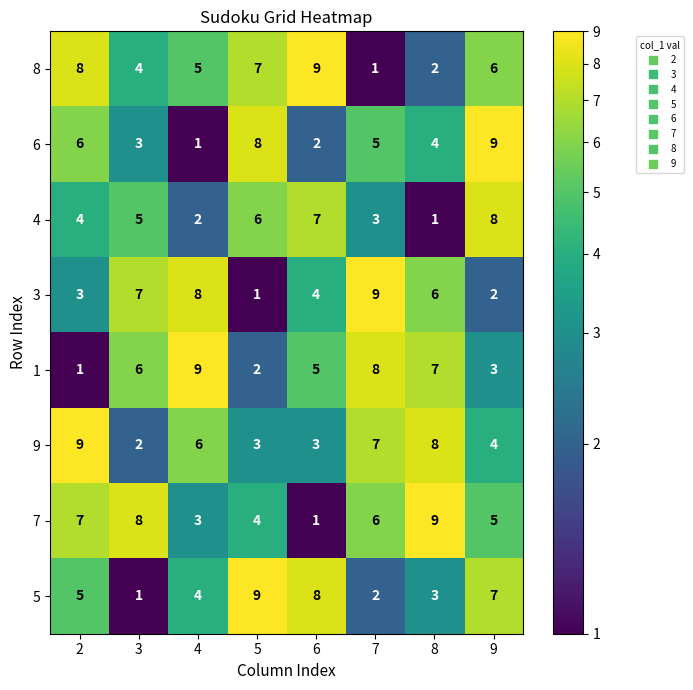

At which label is 8 closest to 5?

4